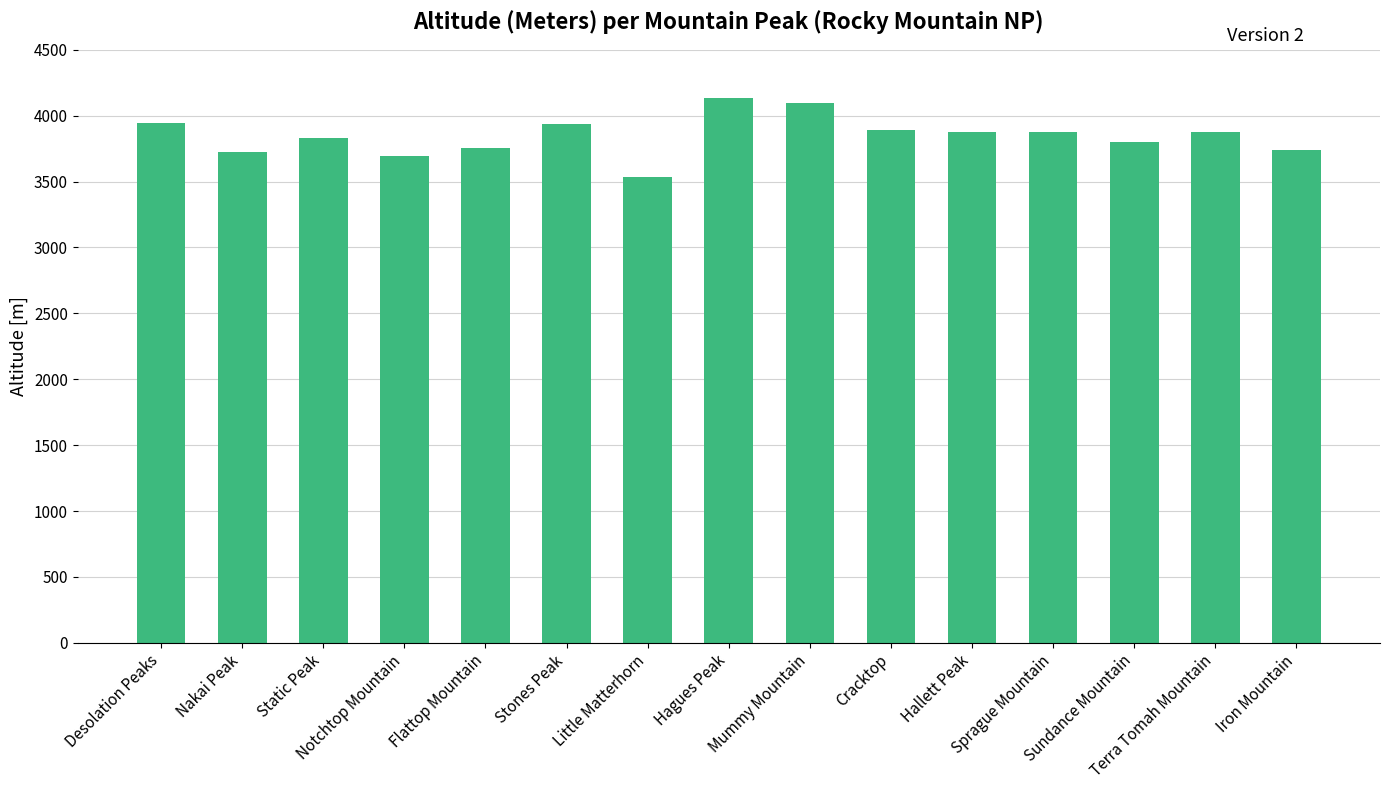

Approximately how many times larger is the value at Cracktop compared to Little Matterhorn?

1.1